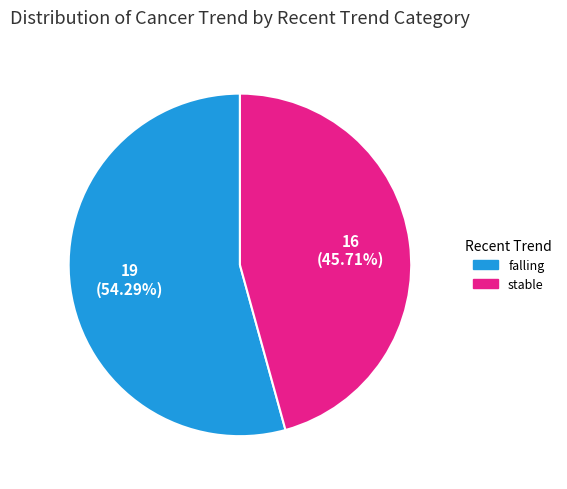

What is the ratio of the value at stable to the value at falling?

0.8